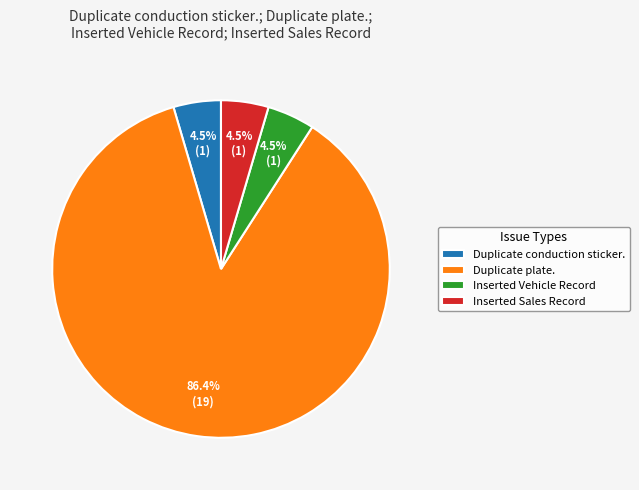

Which slice is the largest?

Duplicate plate.